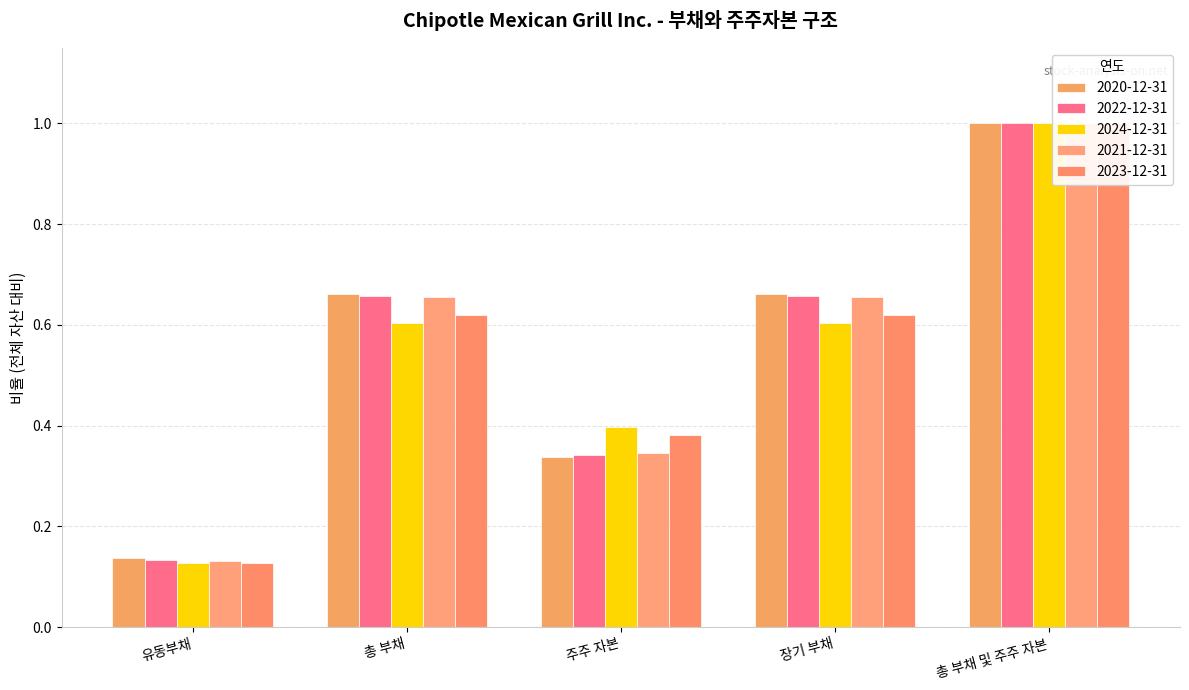

What is the sum of the 2022-12-31 values at 장기 부채 and 총 부채?

1.3